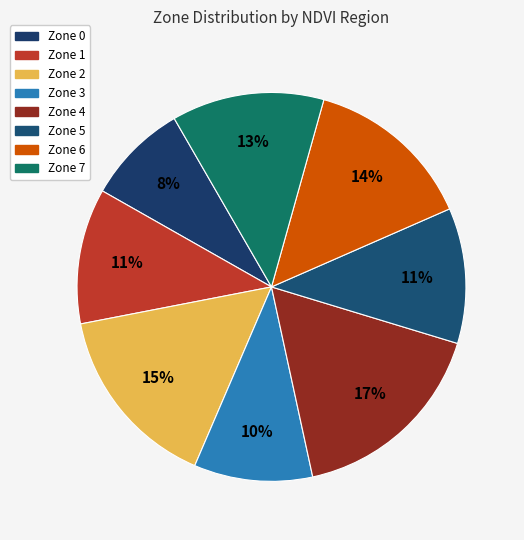

To the nearest percent, what percentage of the pie is Zone 2?

15%